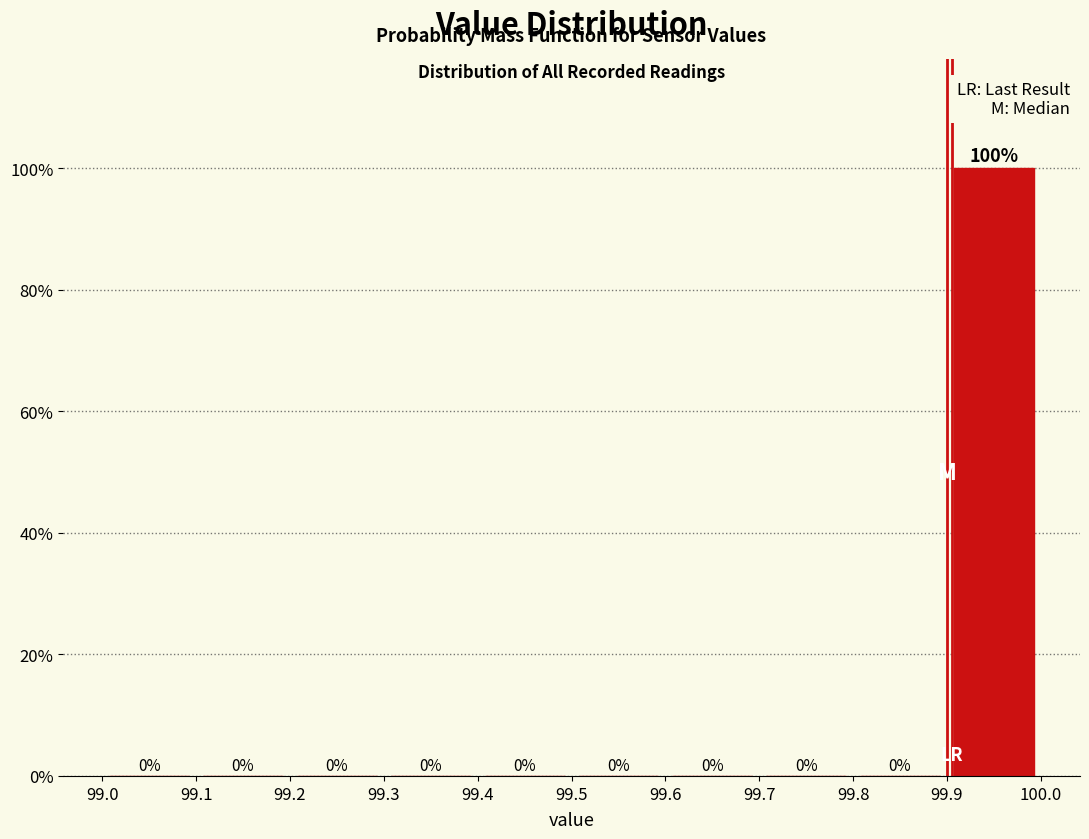

What is the height of the bar covering 99.9 to 100.0 on the x-axis?

100